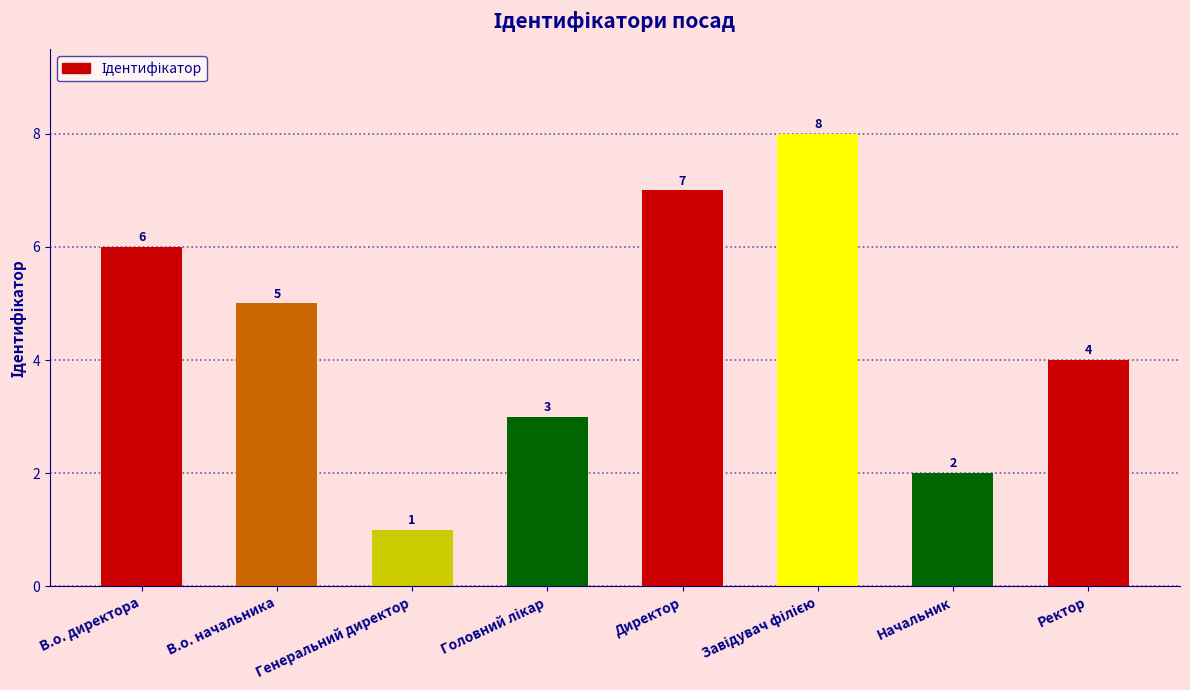

What is the maximum value shown in the chart?

8